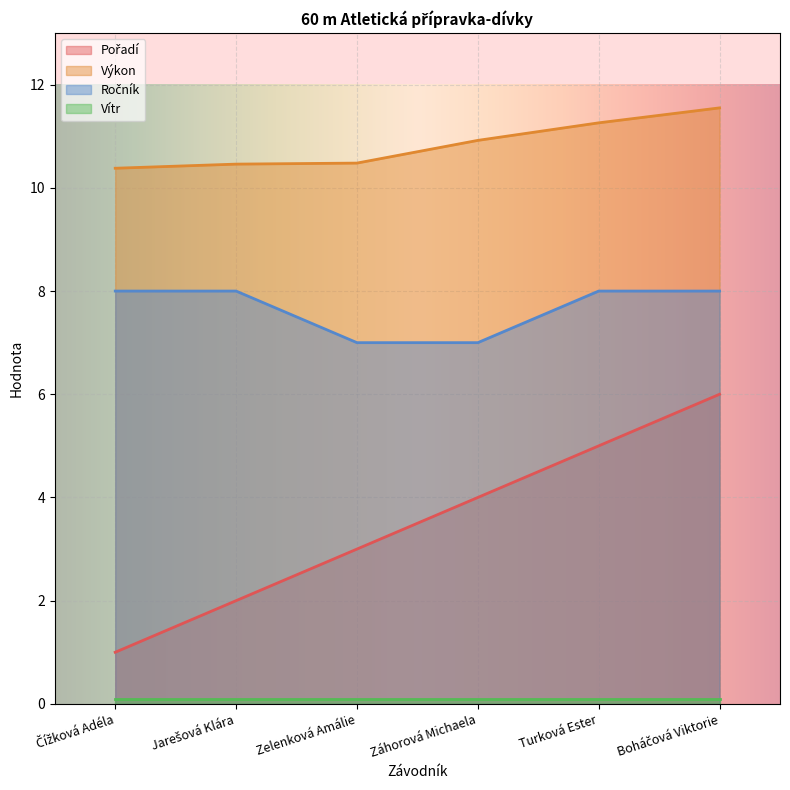

How many Pořadí values are between 2 and 5?

4